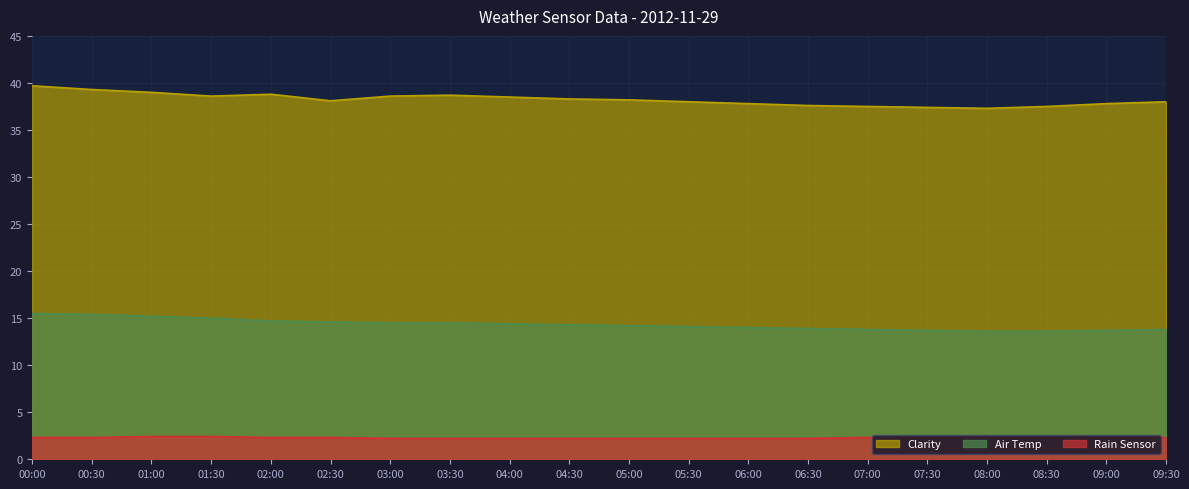

True or false: Clarity has more than 0 points higher than both neighbors.

True